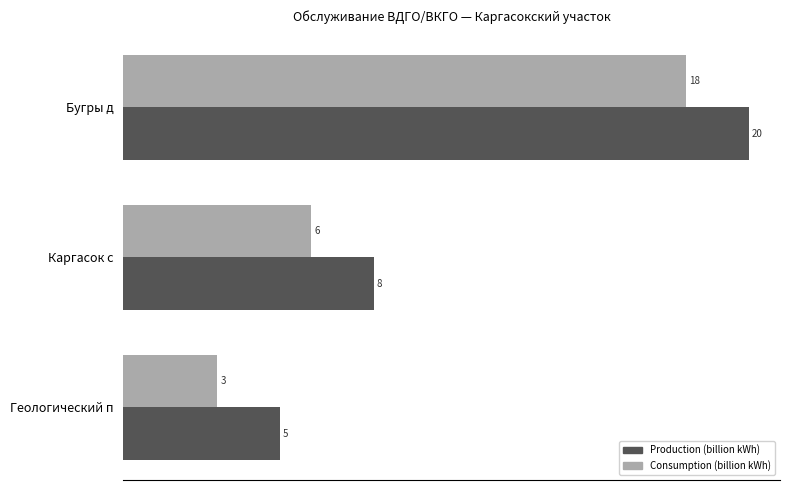

What is the difference between the maximum and minimum values in the Production (billion kWh) series?

15